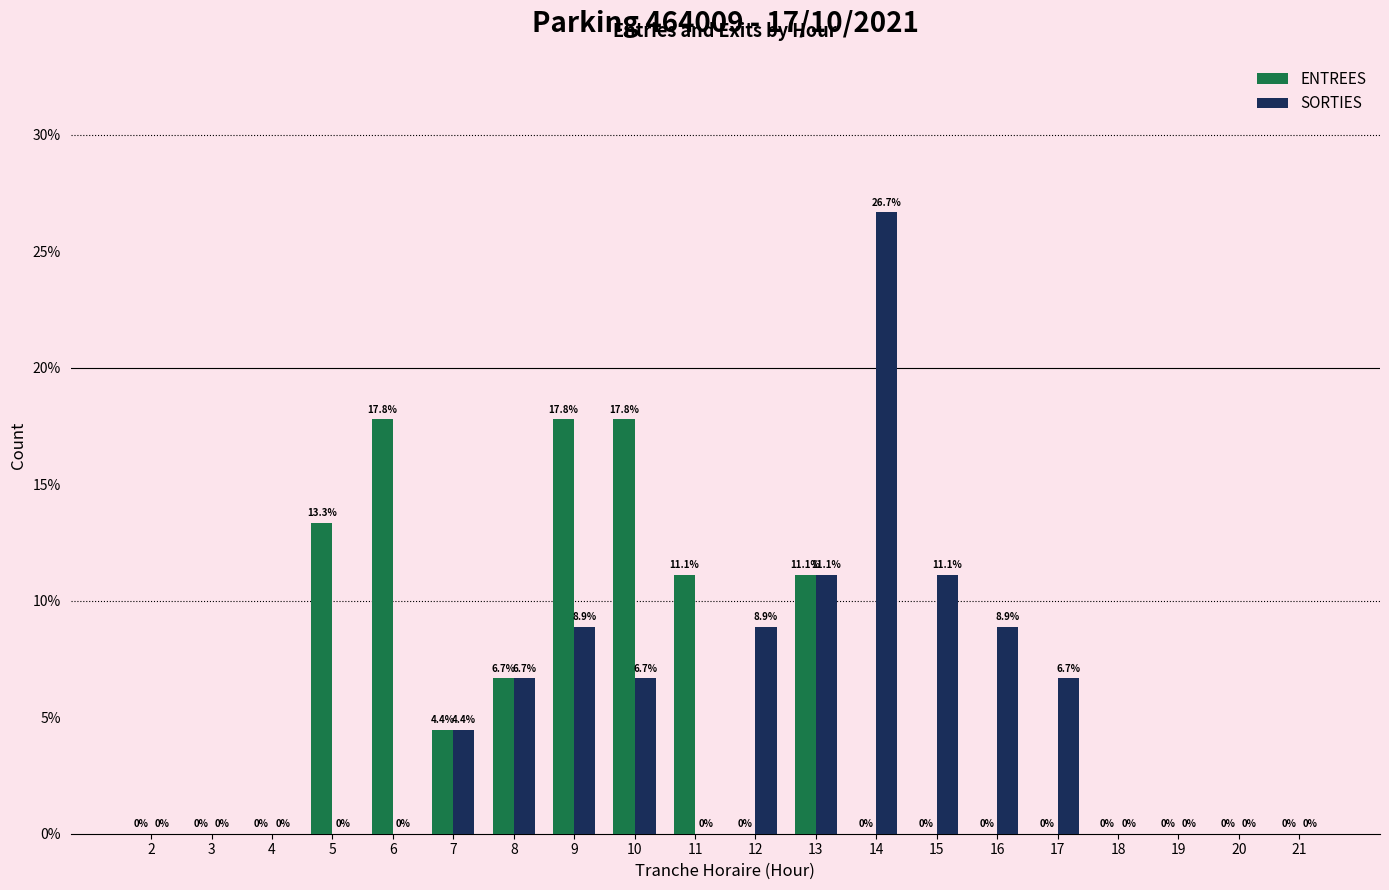

Reading left to right, extract all data points from this chart.

ENTREES: 0.0	0.0	0.0	0.1	0.2	0.0	0.1	0.2	0.2	0.1	0.0	0.1	0.0	0.0	0.0	0.0	0.0	0.0	0.0	0.0
SORTIES: 0.0	0.0	0.0	0.0	0.0	0.0	0.1	0.1	0.1	0.0	0.1	0.1	0.3	0.1	0.1	0.1	0.0	0.0	0.0	0.0